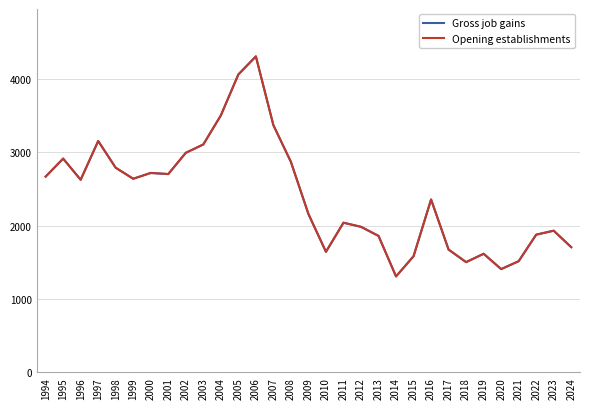

Is this an area chart (filled region under the line)?

No